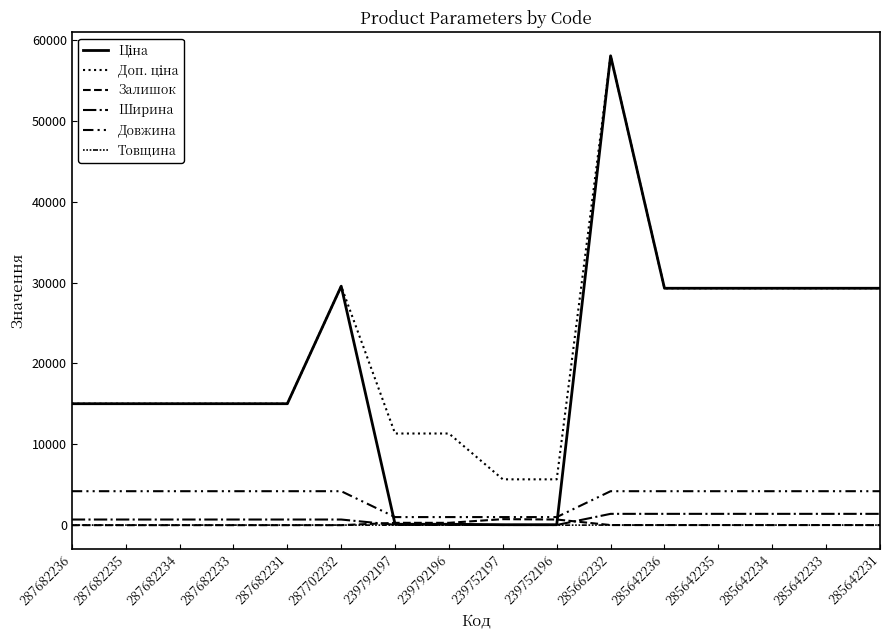

Where is the first local maximum for Ціна?

287702232